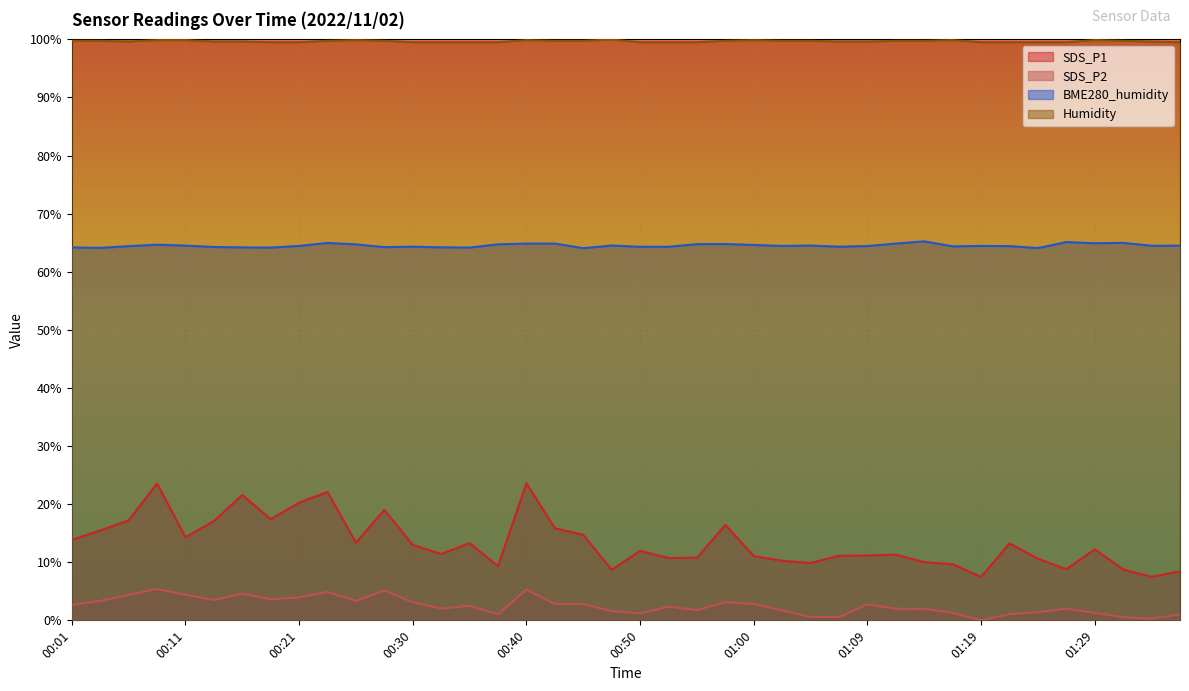

True or false: Humidity and SDS_P2 cross at least once.

False